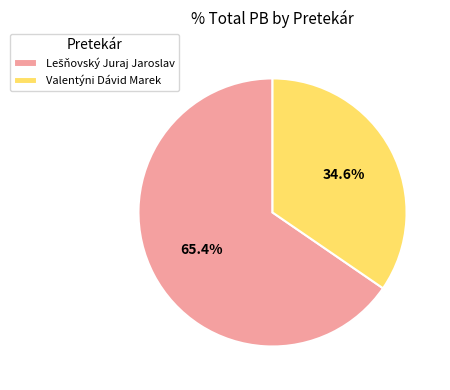

Is there a majority slice in this chart?

Yes